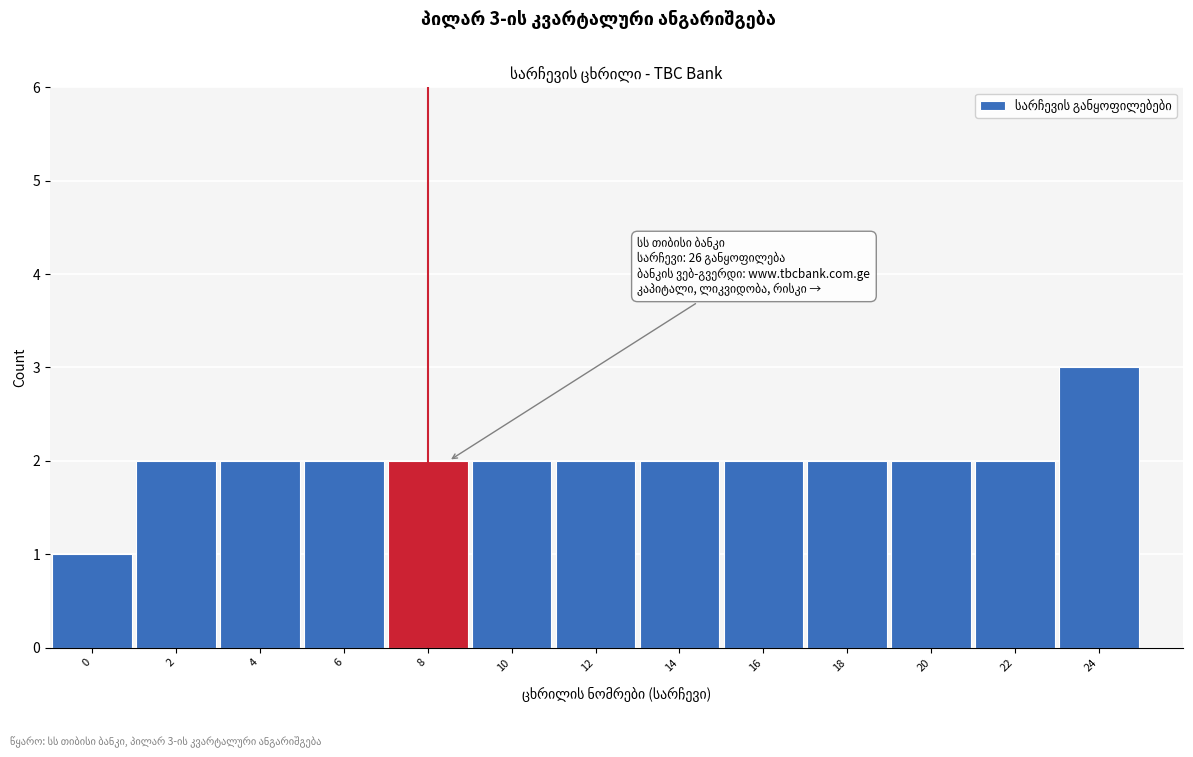

Reading right to left, list all the values displayed in this chart.

24=3	22=2	20=2	18=2	16=2	14=2	12=2	10=2	8=2	6=2	4=2	2=2	0=1